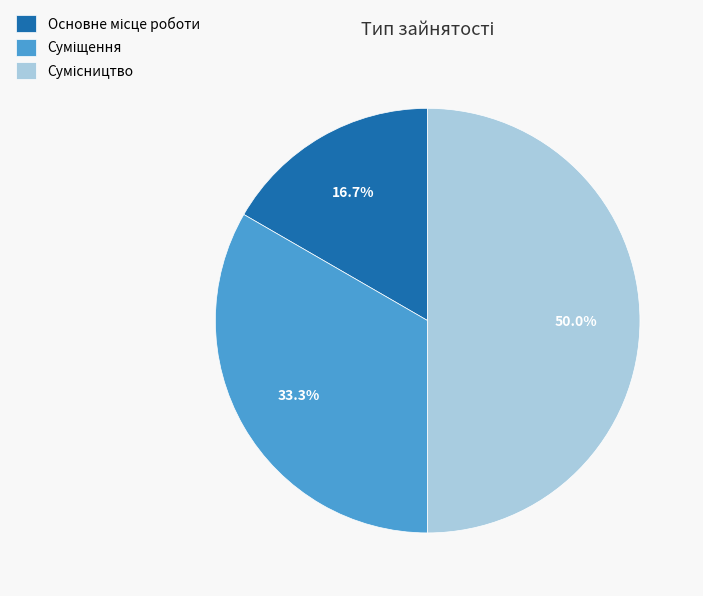

How many segments does this pie chart have?

3